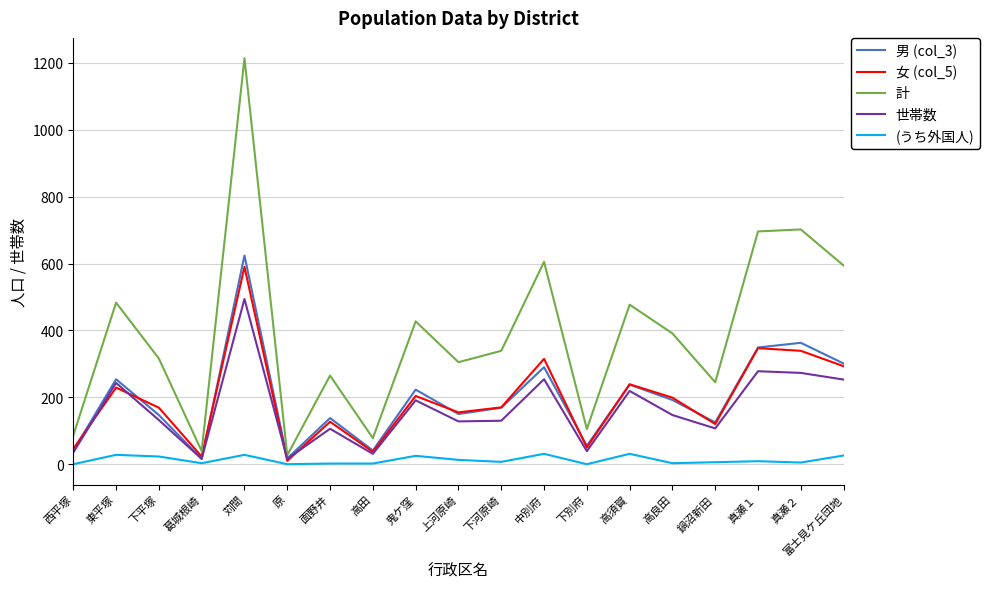

Rank the series by their maximum value, from highest to lowest.

計, 男 (col_3), 女 (col_5), 世帯数, (うち外国人)